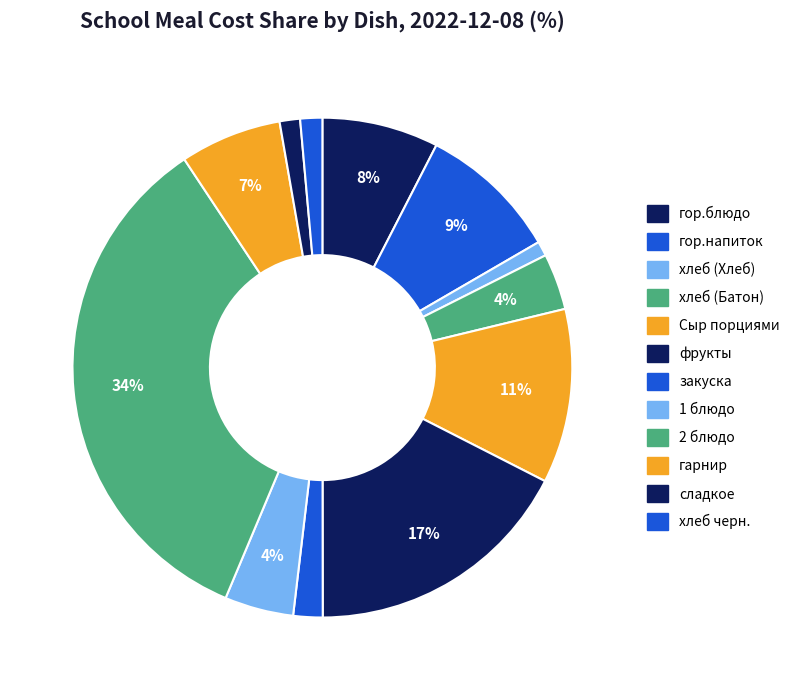

Do закуска and фрукты together represent more than half of the pie?

No